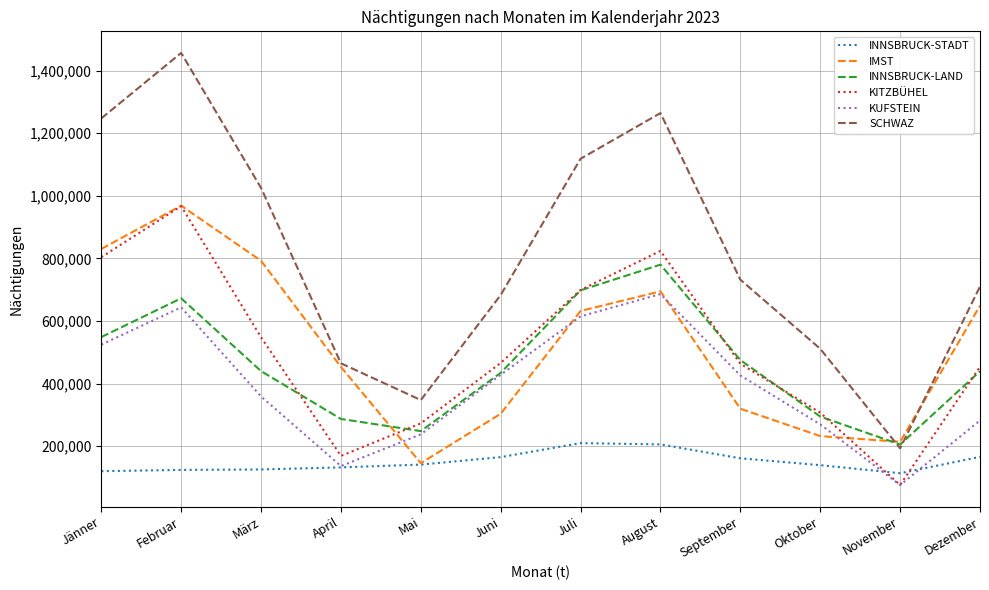

What is the total value across all series at Oktober?

1755310